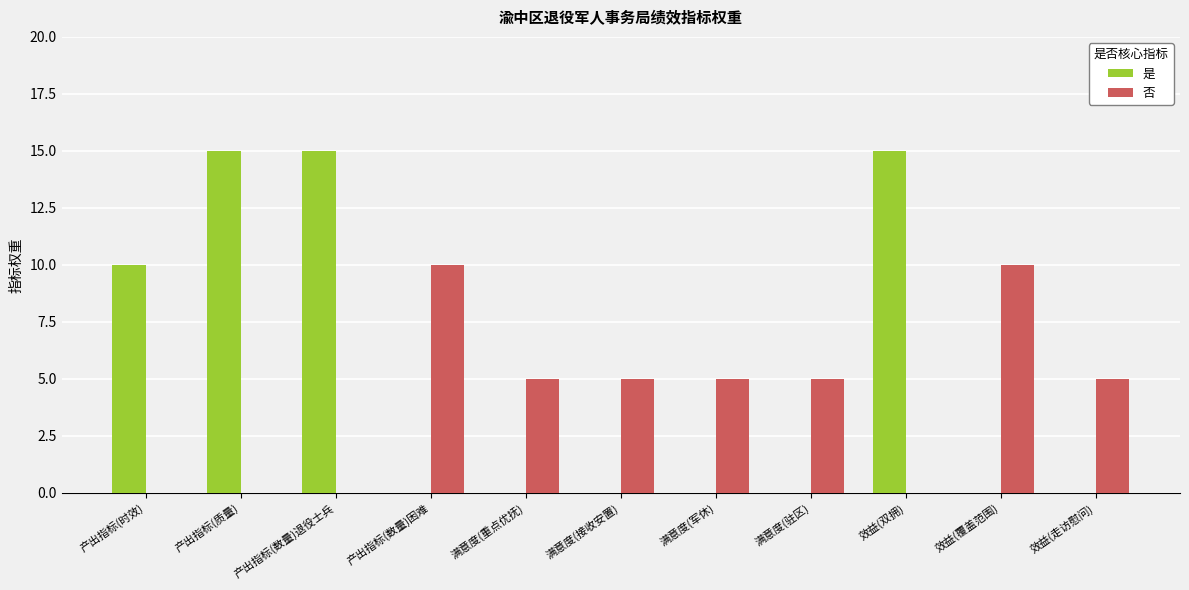

What is the sum of all 否 values?

45